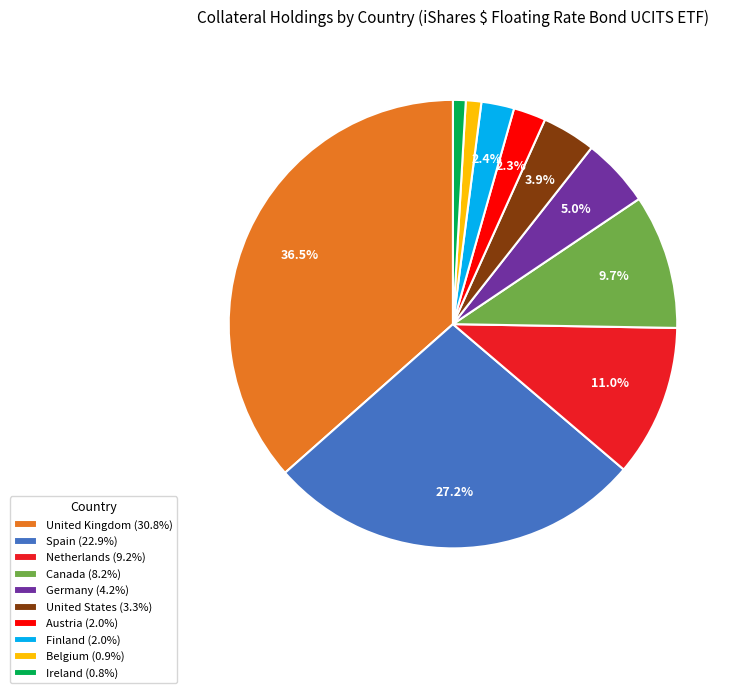

Is there any slice that represents more than half of the pie?

No